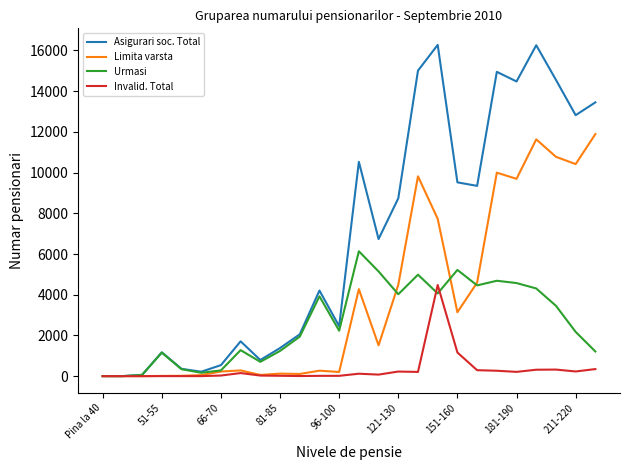

How many lines are shown in the chart?

4